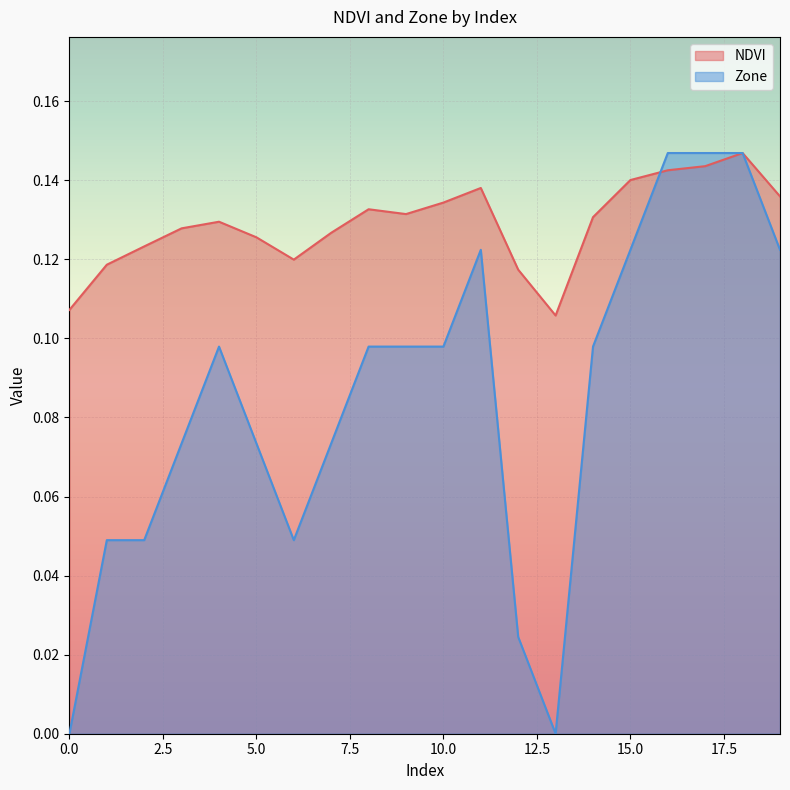

Is it true that NDVI equals 0.2 at 6?

False